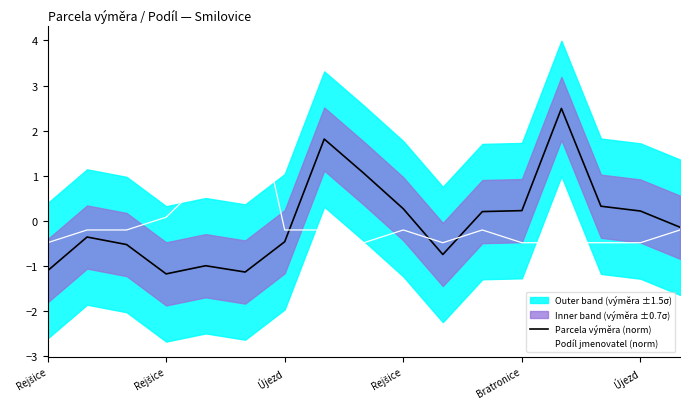

What is the label of the 15th point from the right?

Újezd